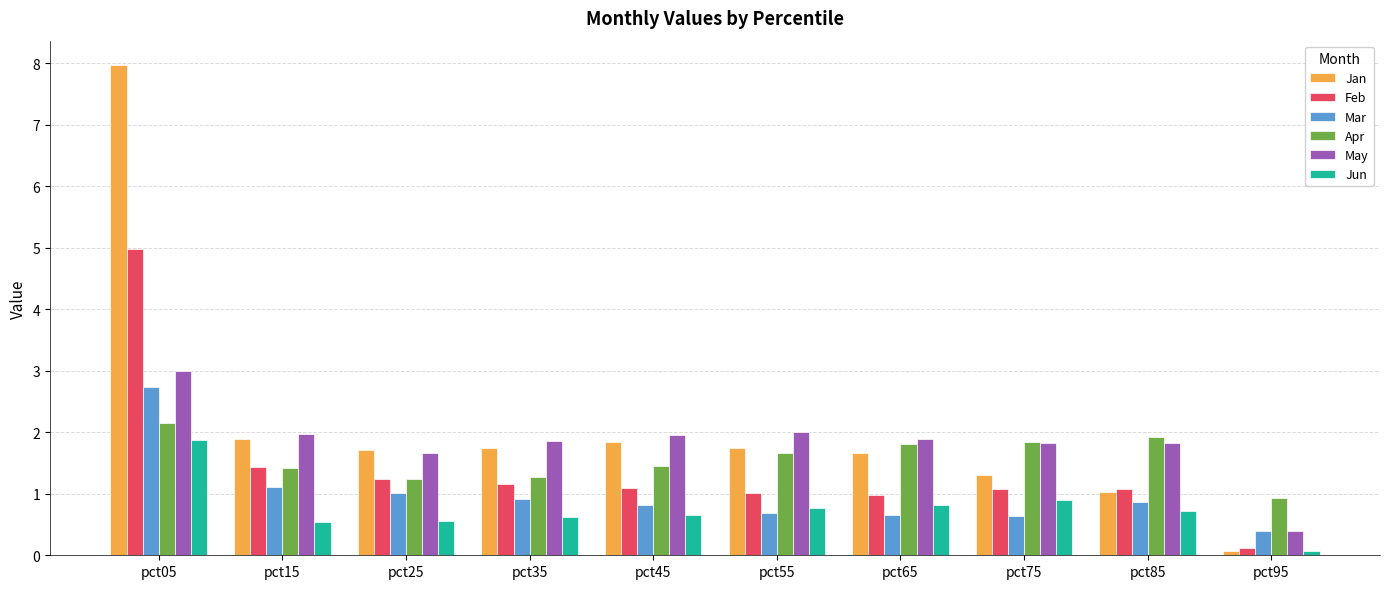

The Mar series shows 0.9 at pct35. True or false?

True